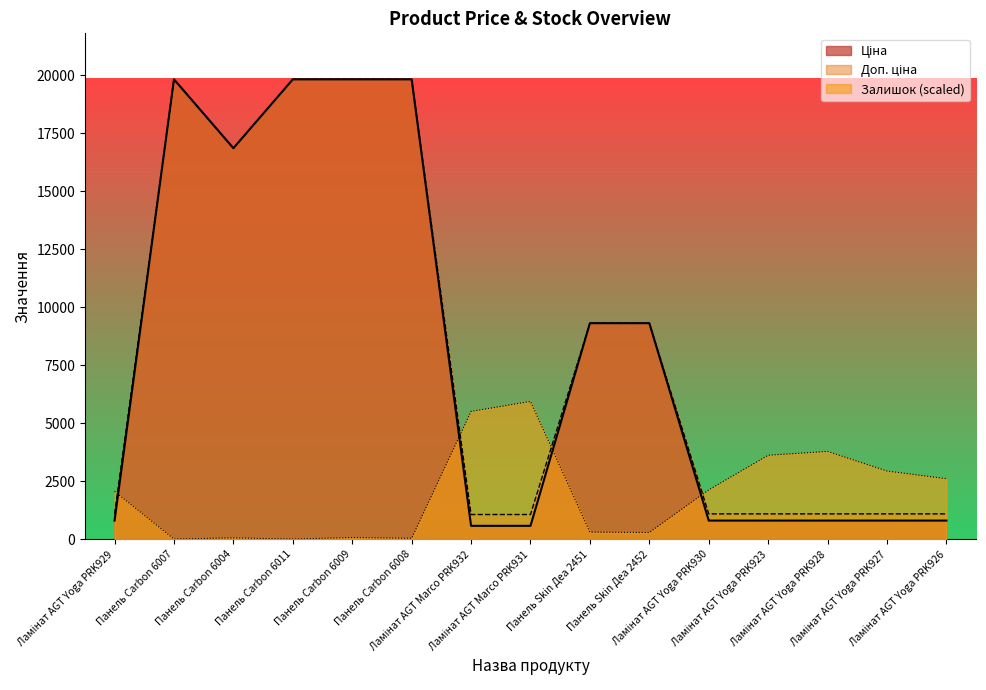

Is it true that Ціна equals 1164.2 at Ламінат AGT Yoga PRK926?

False